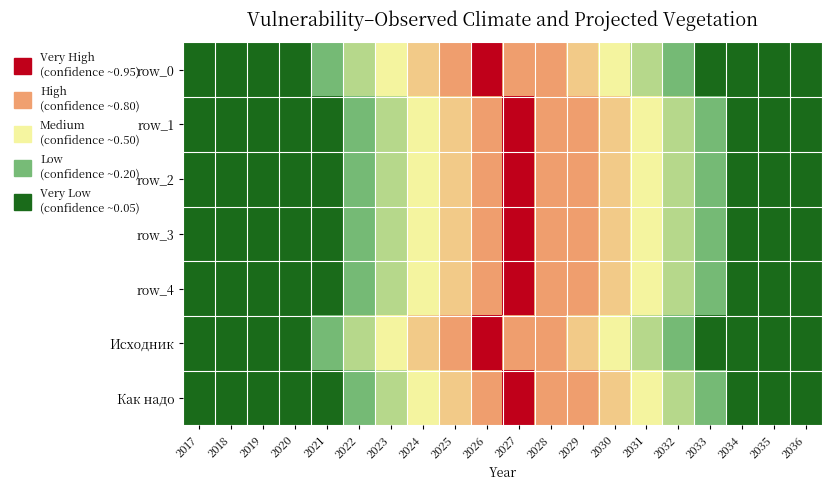

Between 2018 and 2028, which series saw the biggest shift?

row_0